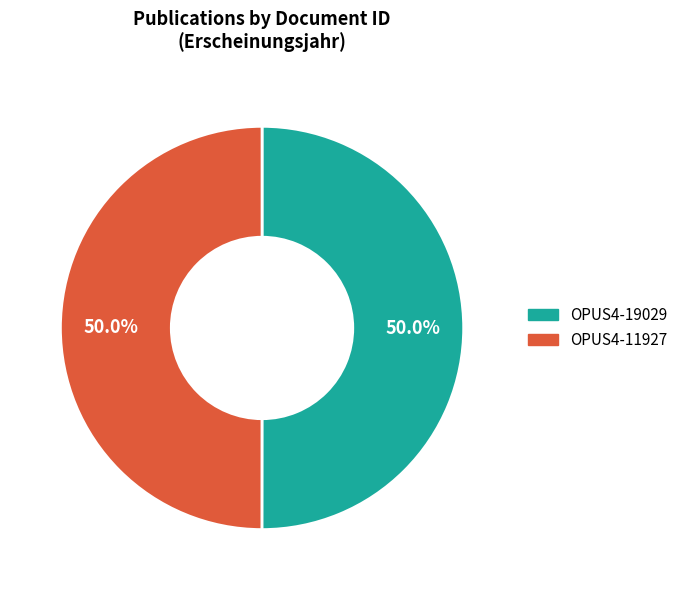

Is it true that OPUS4-19029 is 43% of the pie?

False